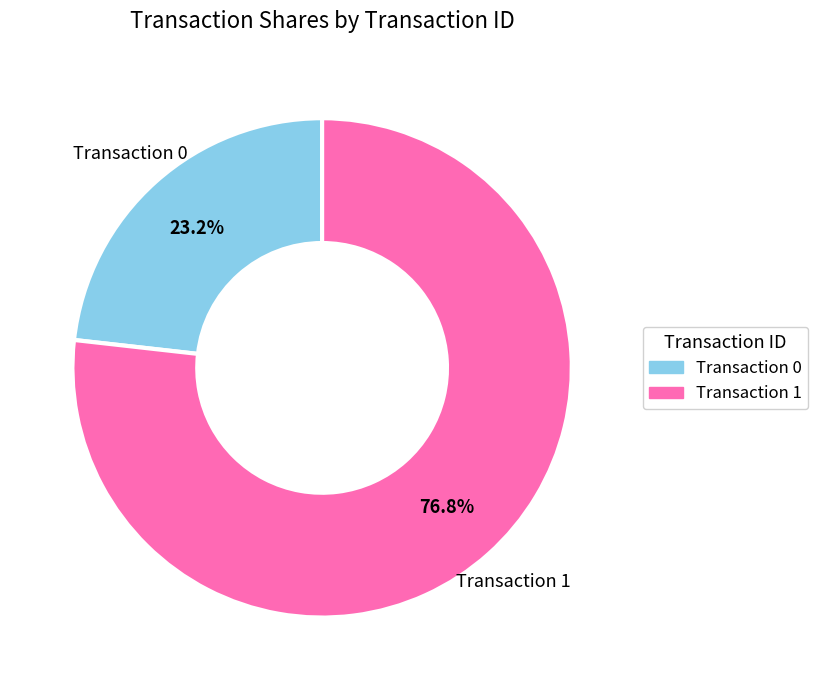

Is there a majority slice in this chart?

Yes